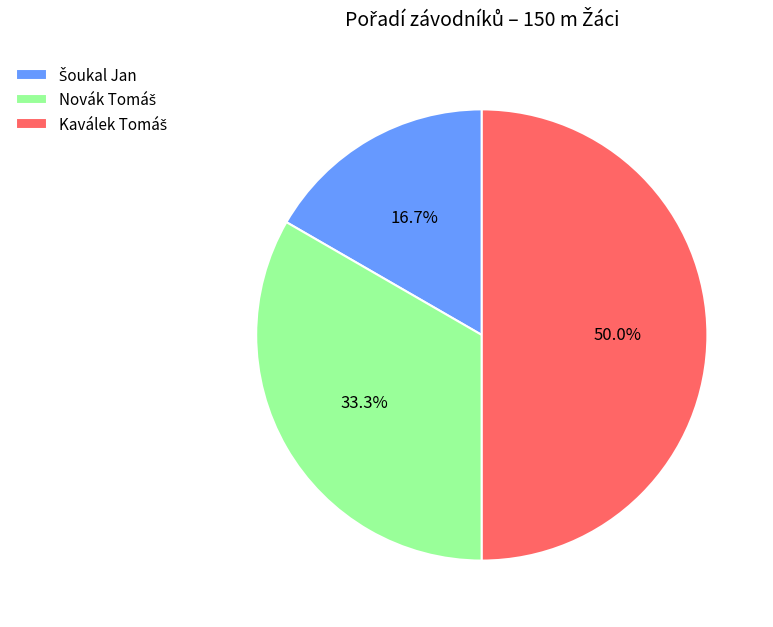

Is the sum of Šoukal Jan and Kaválek Tomáš greater than half?

Yes